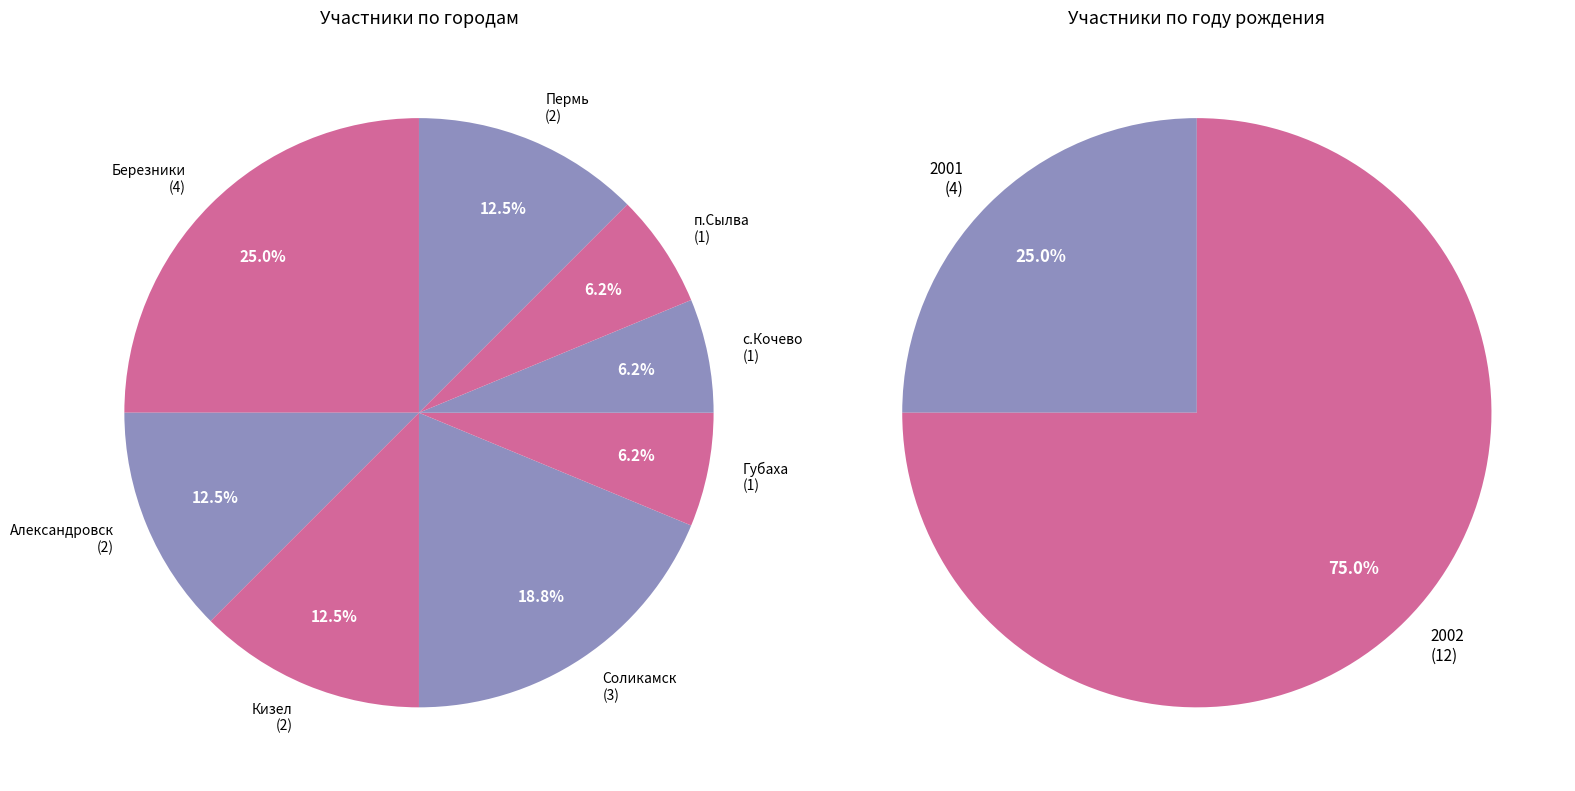

Which slice is the smallest?

Губаха